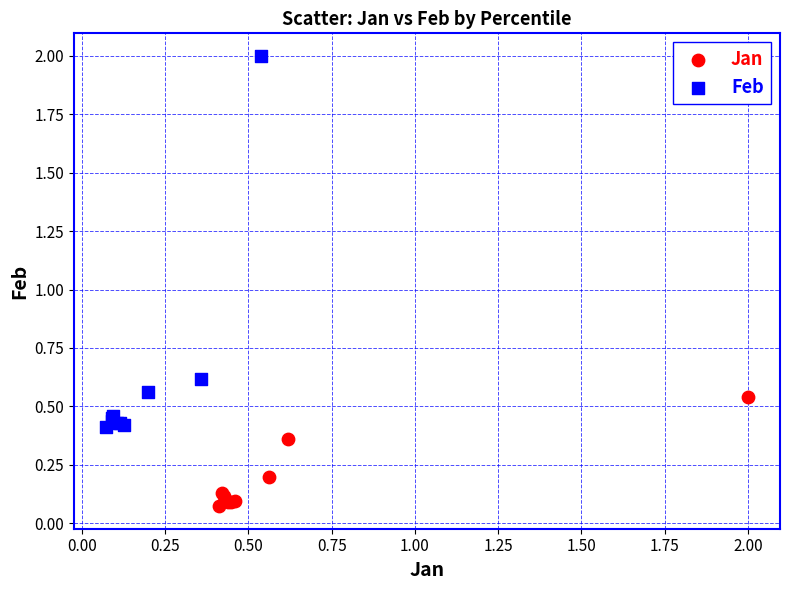

Which series reaches the maximum Y coordinate?

Feb